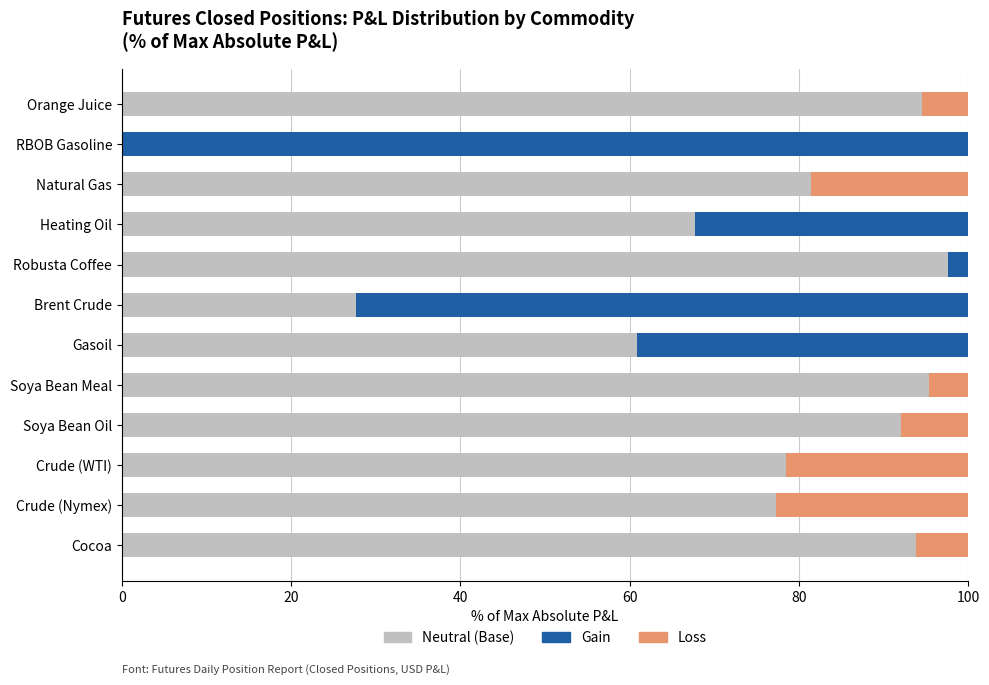

What is the maximum value for Neutral (Base)?

97.5